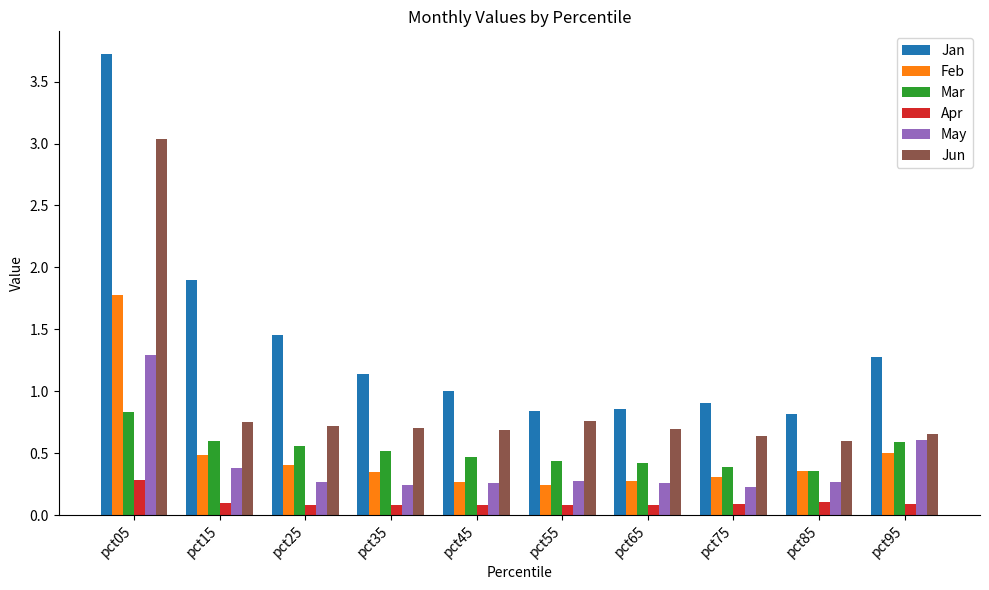

List the series in order of their peak value, lowest first.

Apr, Mar, May, Feb, Jun, Jan